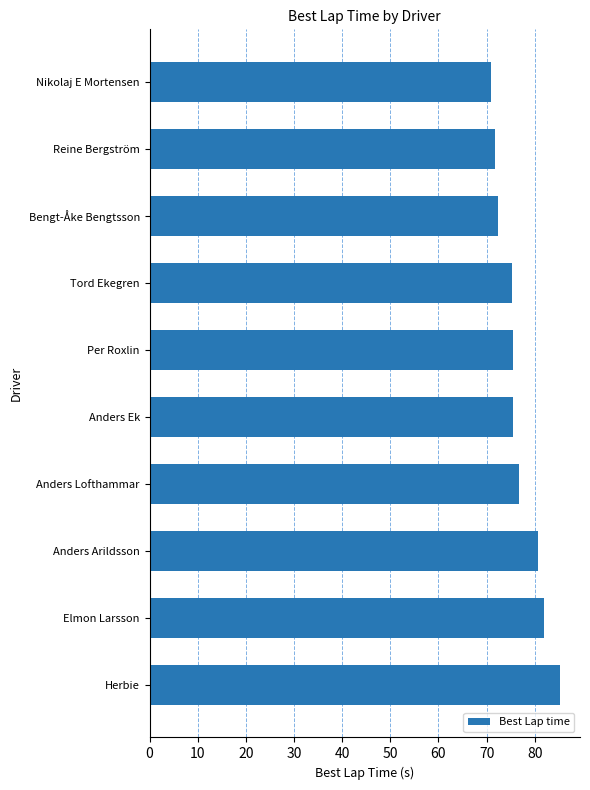

Which category has the highest value across all series?

Herbie